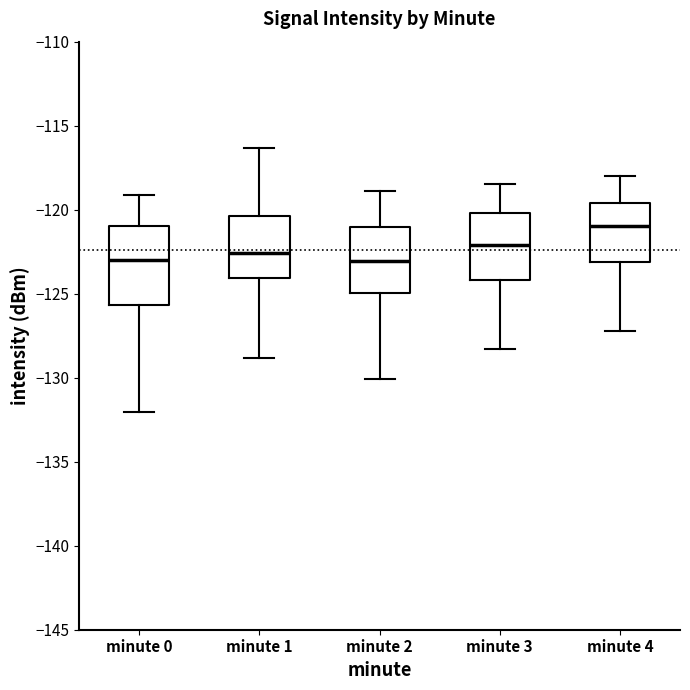

Reading left to right, transcribe this box plot: for each box, give where its median line is, the range the box spans, and where its two whiskers end, as read against the y-axis. The values are not printed on the chart, so give them approximately, as read against the axis.

minute 0: median -123.0, box -125.5 to -121.0, whiskers -132.0 to -119.0
minute 1: median -122.5, box -124.0 to -120.5, whiskers -129.0 to -116.5
minute 2: median -123.0, box -125.0 to -121.0, whiskers -130.0 to -119.0
minute 3: median -122.0, box -124.0 to -120.0, whiskers -128.5 to -118.5
minute 4: median -121.0, box -123.0 to -119.5, whiskers -127.0 to -118.0